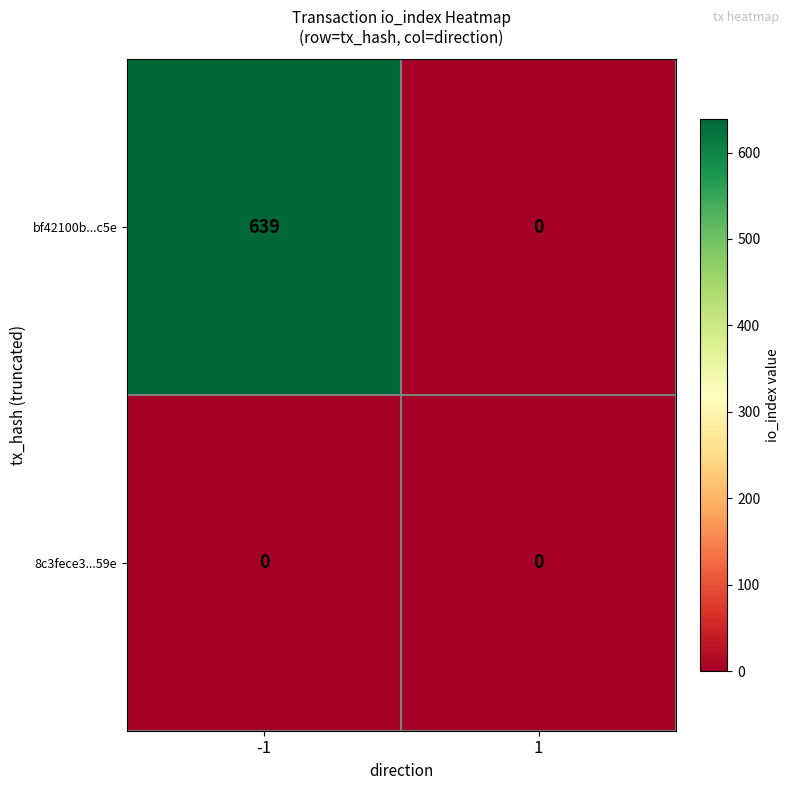

Rank the series at -1 from highest to lowest value.

bf42100b...c5e, 8c3fece3...59e